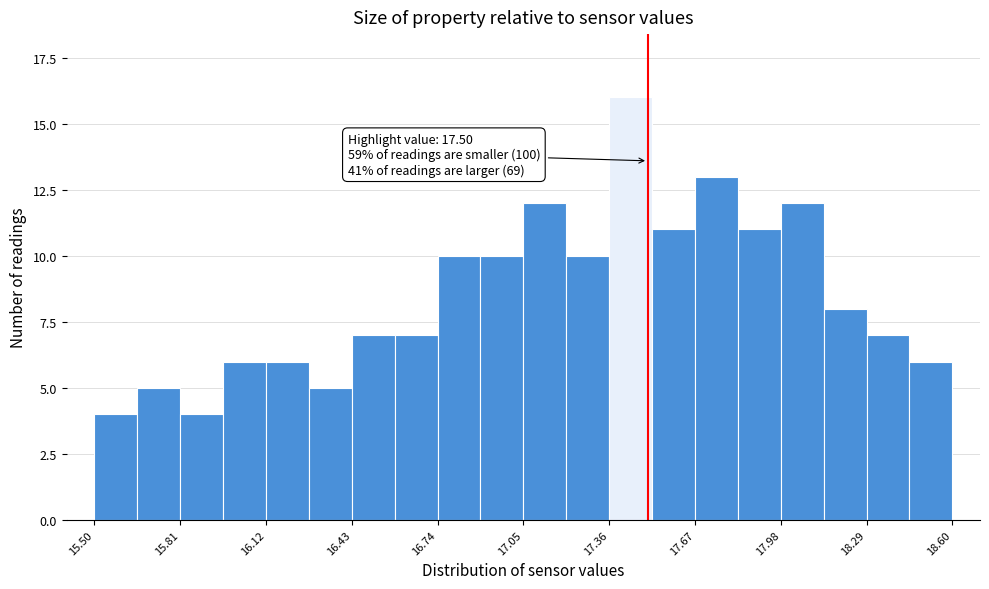

Read against the x-axis, roughly where is the centre of the tallest bar?

17.45